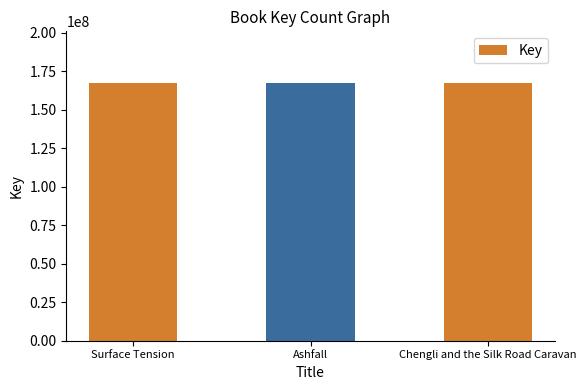

What is the value of the 1st bar from the left?

167442101